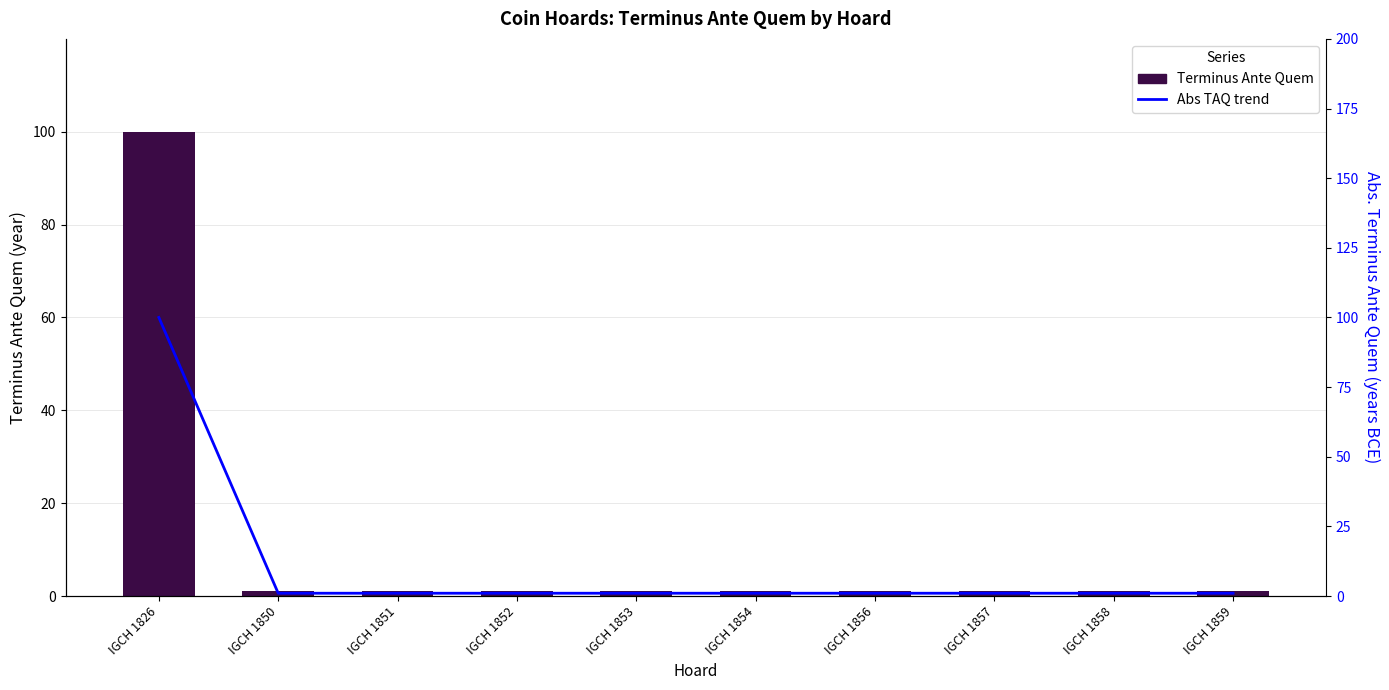

List the labels in order of Terminus Ante Quem value, smallest first.

IGCH 1850, IGCH 1851, IGCH 1852, IGCH 1853, IGCH 1854, IGCH 1856, IGCH 1857, IGCH 1858, IGCH 1859, IGCH 1826